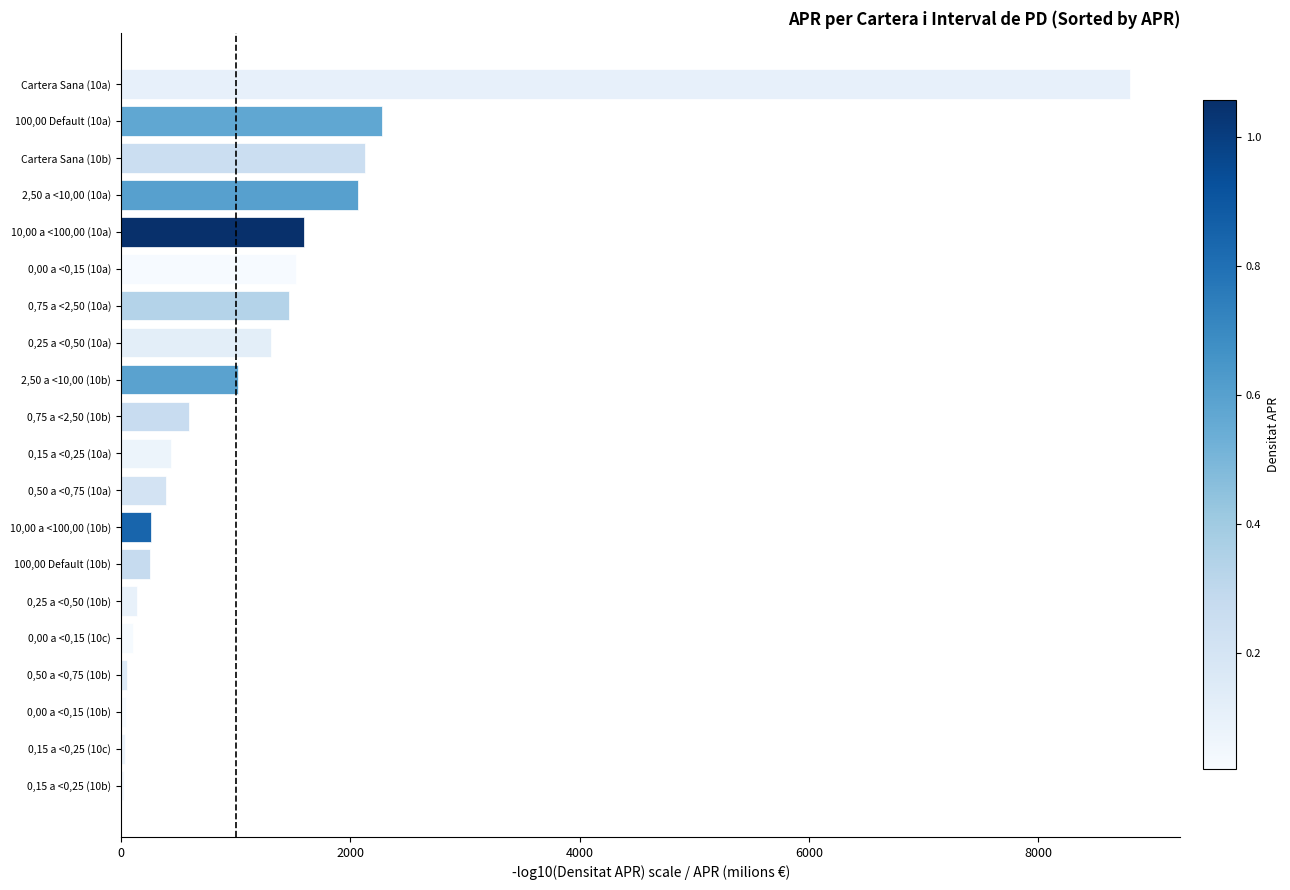

Which label corresponds to the largest value in the chart?

Cartera Sana (10a)